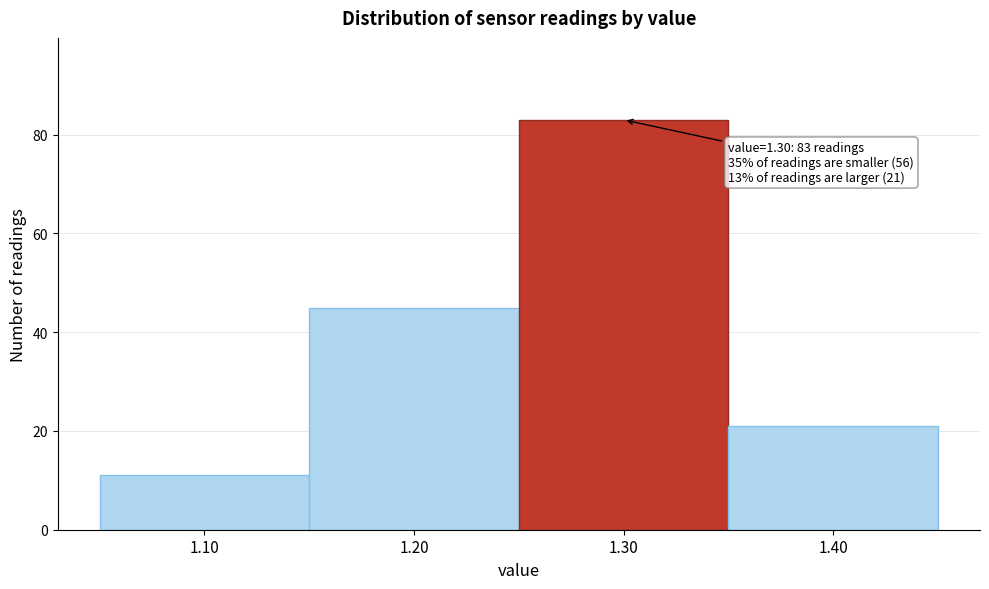

Over which range of the x-axis is the bar tallest?

1.25 to 1.35